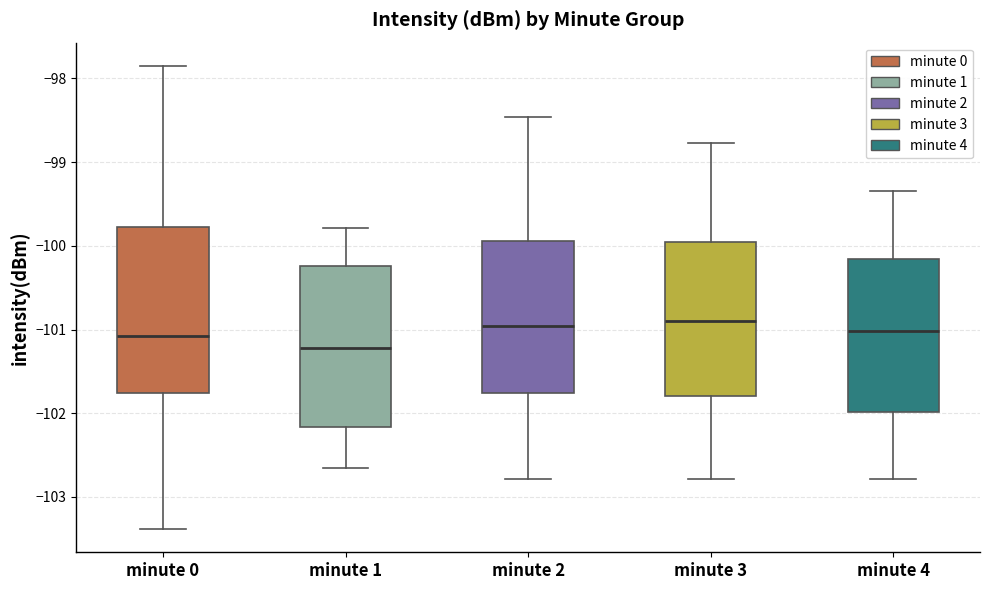

Where does the lower whisker of the box for minute 2 end on the y-axis? The values are not printed on the chart, so give them approximately, as read against the axis.

-102.8